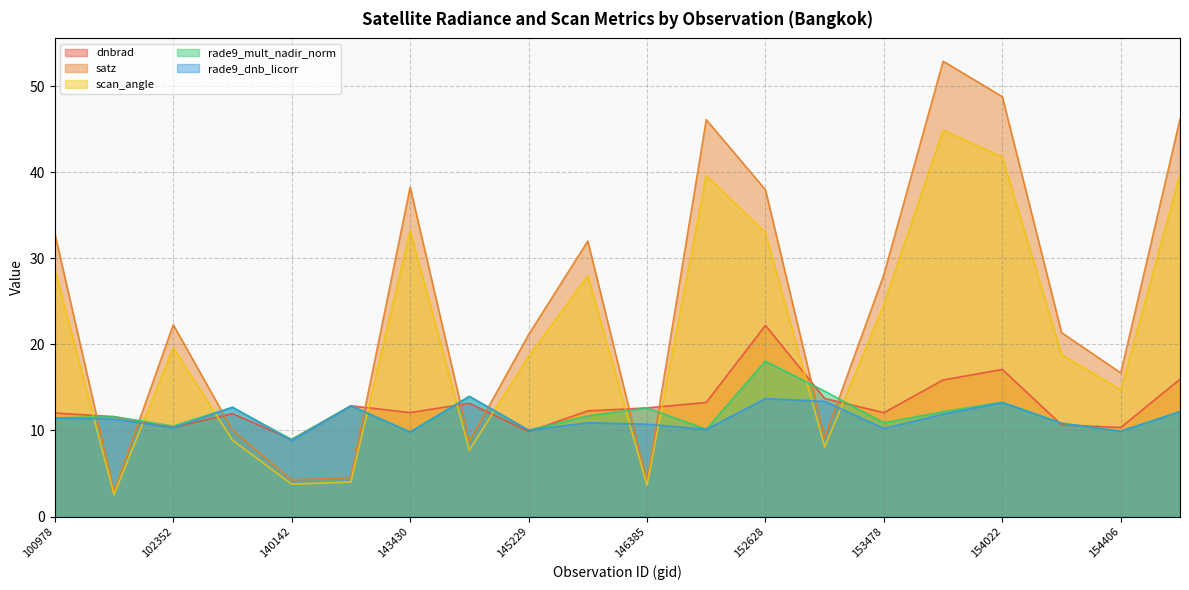

Reading right to left, extract all data points from this chart.

dnbrad: 154607=16.0	154406=10.3	154213=10.7	154022=17.1	153652=15.9	153478=12.1	153371=13.7	152628=22.2	148741=13.3	146385=12.6	146194=12.3	145229=9.9	144221=13.2	143430=12.1	143237=12.9	140142=9.0	103686=12.0	102352=10.3	101102=11.6	100978=12.0
satz: 154607=46.2	154406=16.7	154213=21.4	154022=48.8	153652=52.9	153478=28.1	153371=9.1	152628=38.0	148741=46.1	146385=4.1	146194=32.0	145229=21.1	144221=8.7	143430=38.3	143237=4.5	140142=4.3	103686=10.0	102352=22.3	101102=2.9	100978=32.9
scan_angle: 154607=39.7	154406=14.7	154213=18.8	154022=41.7	153652=44.9	153478=24.7	153371=8.1	152628=33.0	148741=39.6	146385=3.6	146194=28.0	145229=18.6	144221=7.7	143430=33.2	143237=4.0	140142=3.8	103686=8.9	102352=19.6	101102=2.5	100978=28.7
rade9_mult_nadir_norm: 154607=12.2	154406=9.9	154213=10.8	154022=13.3	153652=12.2	153478=10.9	153371=14.6	152628=18.1	148741=10.1	146385=12.6	146194=11.7	145229=10.0	144221=14.0	143430=9.8	143237=12.9	140142=9.0	103686=12.7	102352=10.5	101102=11.6	100978=11.5
rade9_dnb_licorr: 154607=12.2	154406=9.9	154213=10.8	154022=13.2	153652=11.9	153478=10.2	153371=13.4	152628=13.7	148741=10.1	146385=10.7	146194=10.9	145229=10.0	144221=14.0	143430=9.8	143237=12.9	140142=8.8	103686=12.7	102352=10.3	101102=11.3	100978=11.5